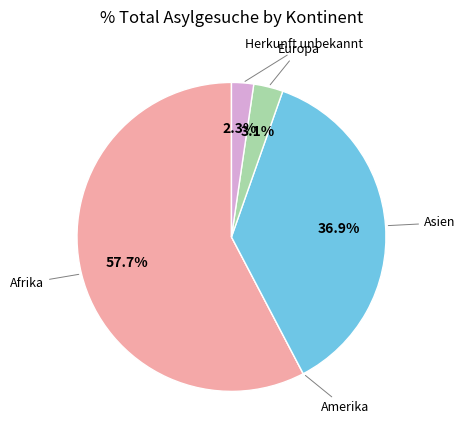

Does any single category account for the majority?

Yes